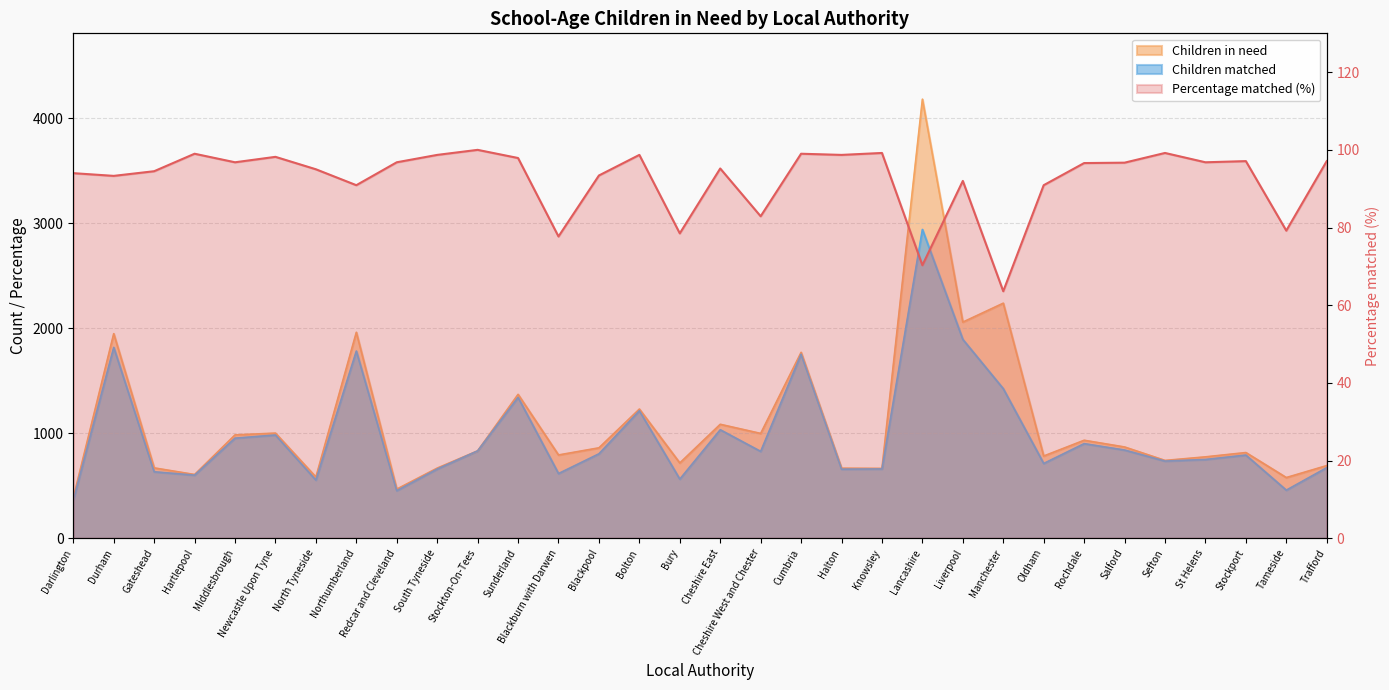

How many interior local peaks does the Percentage matched series have?

10